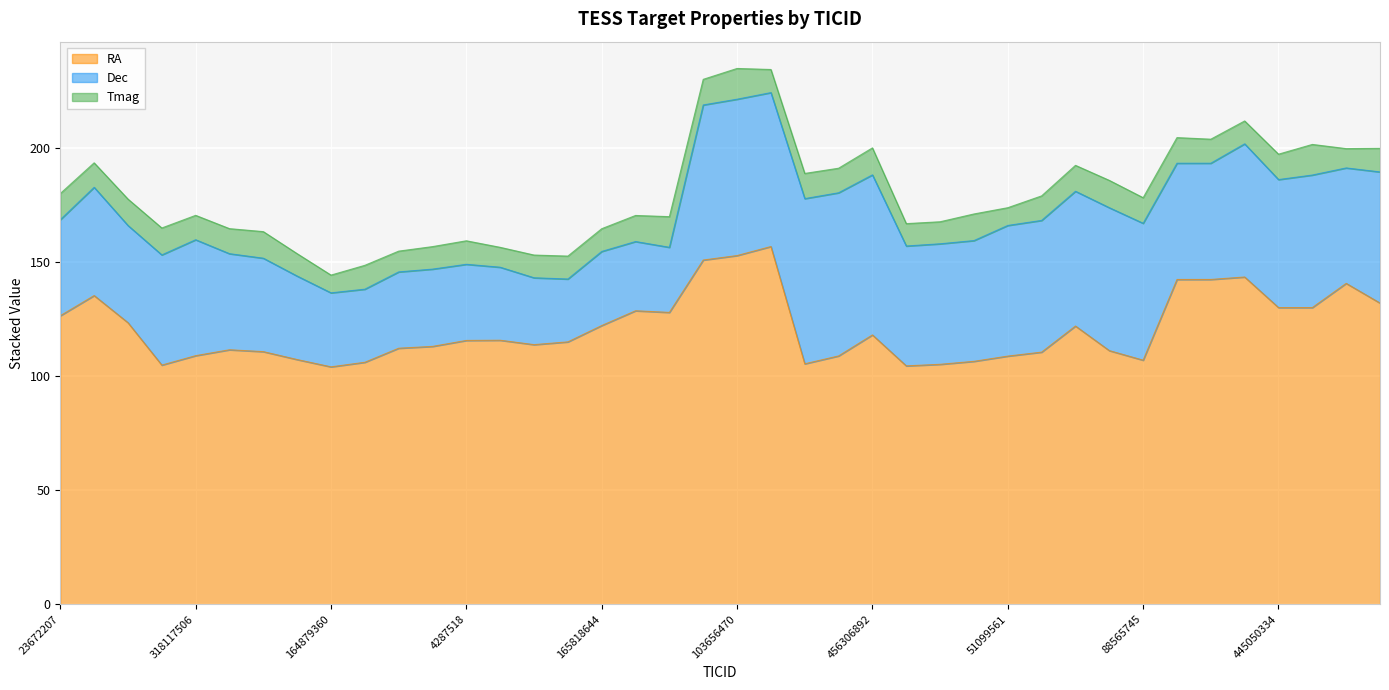

What is the difference between the second highest and minimum values in the Tmag series?

5.7